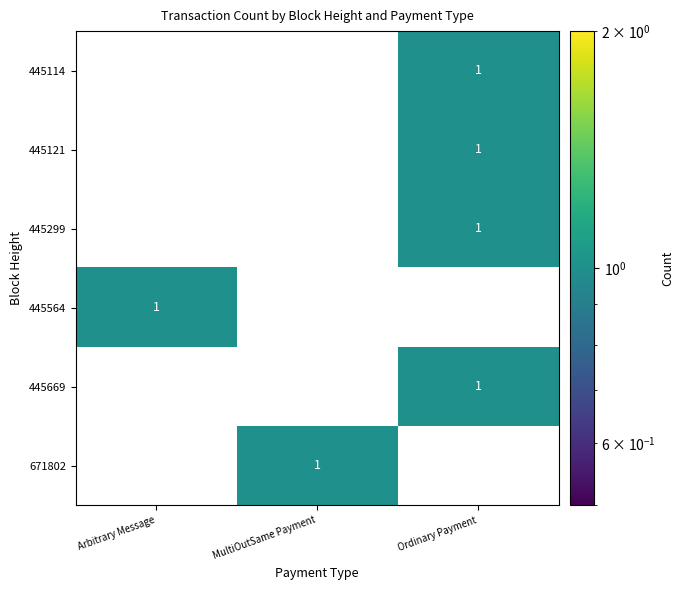

What is the difference between the highest and lowest values at Arbitrary Message?

1